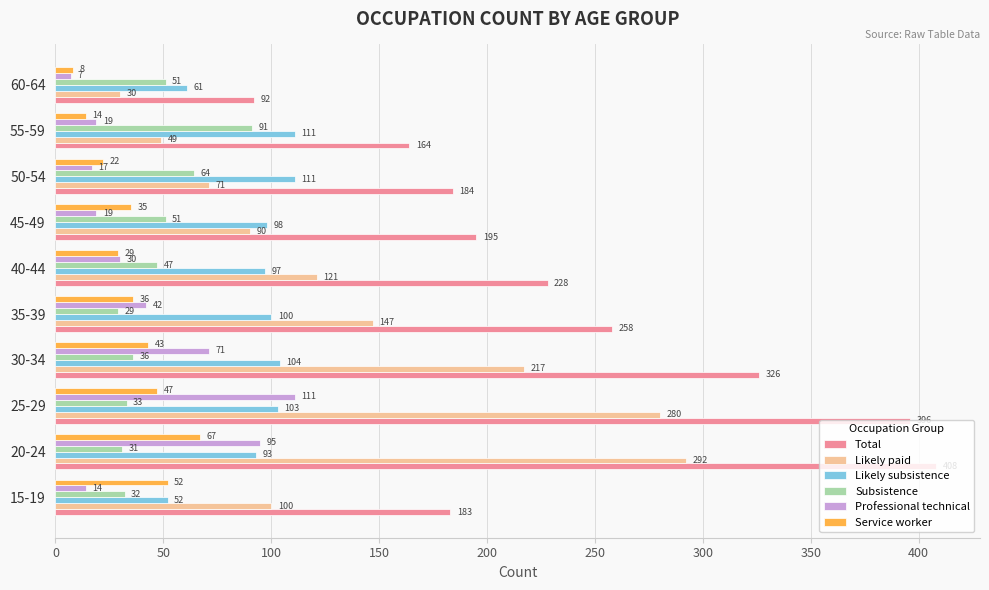

Which series has the largest range (max minus min)?

Total